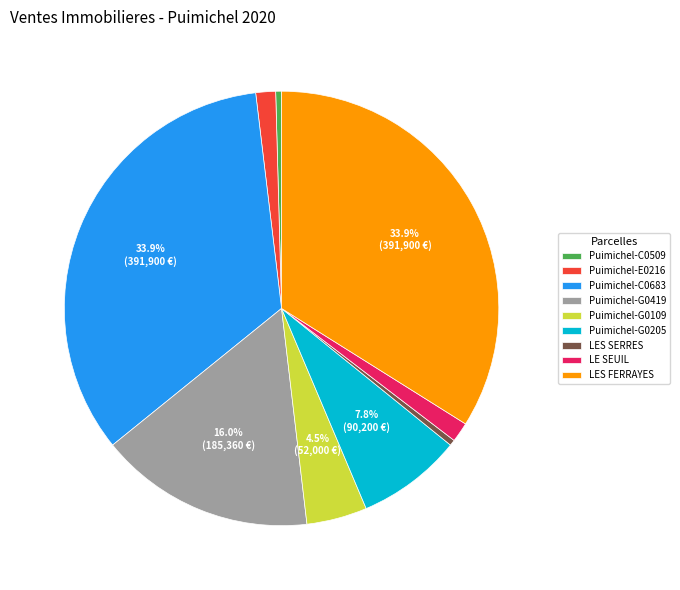

Is there a majority slice in this chart?

No